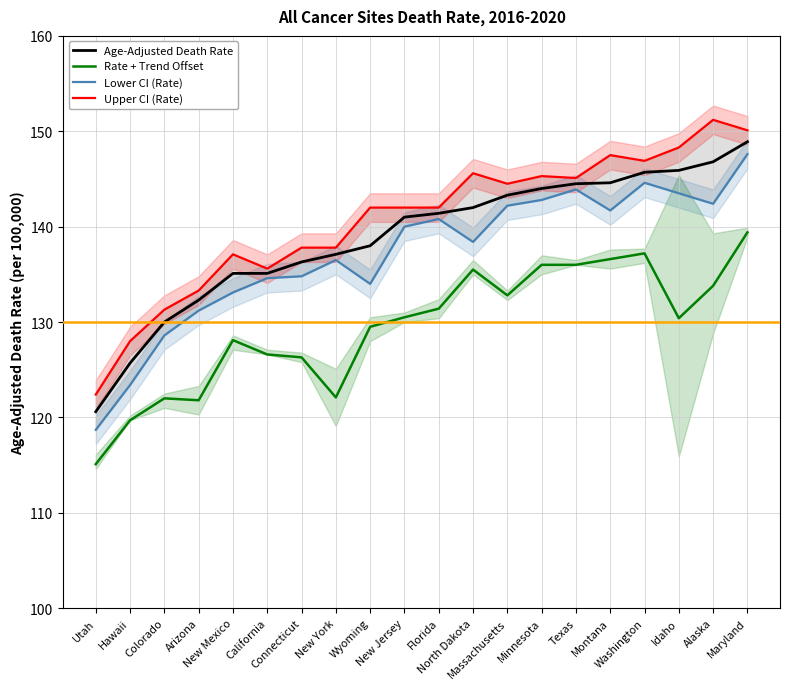

What value does the Rate + Trend Offset series have at Texas?

136.0